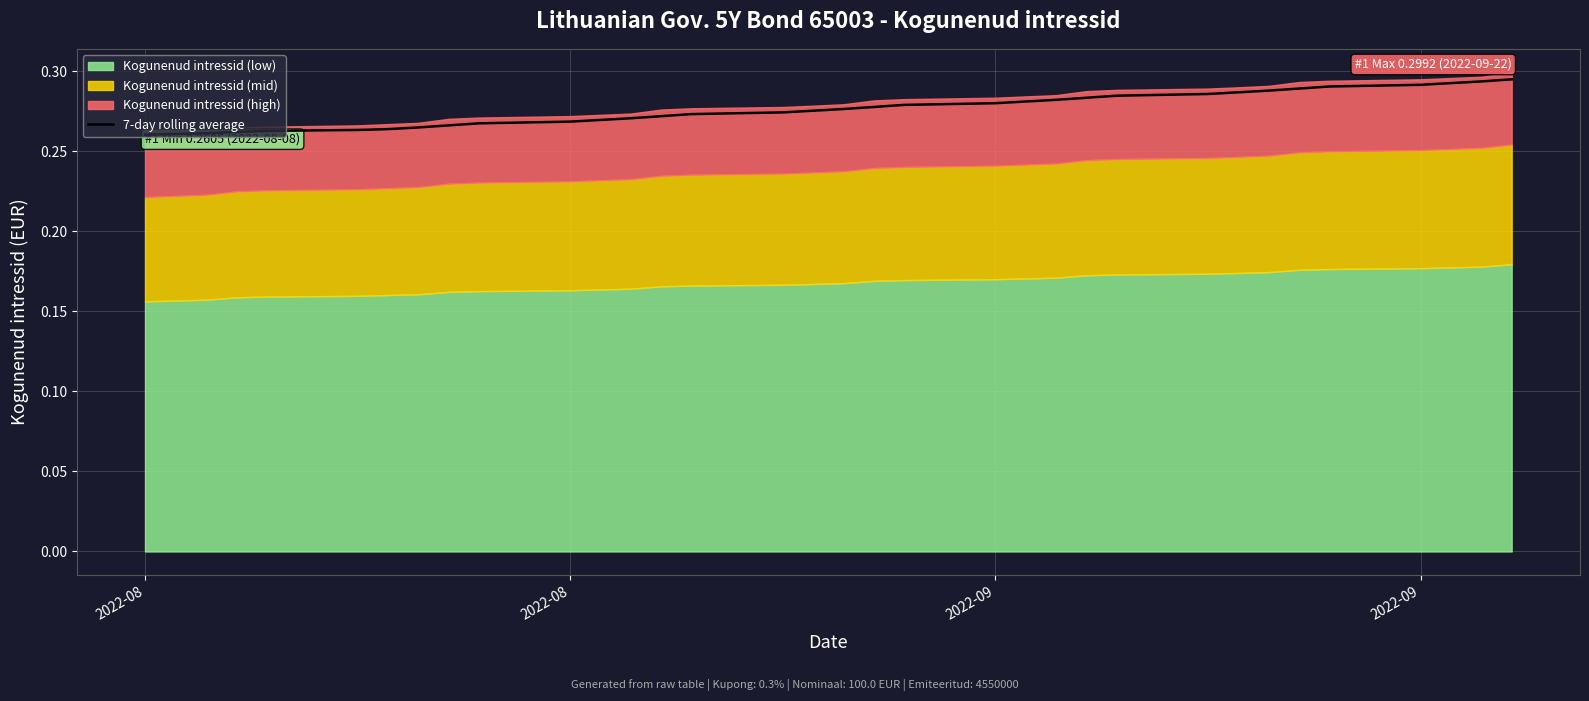

What is the maximum value shown in the chart?

0.3